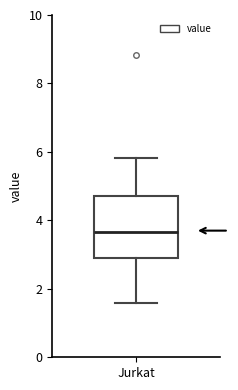

Where is the upper edge of the box for Jurkat on the y-axis? The values are not printed on the chart, so give them approximately, as read against the axis.

4.8